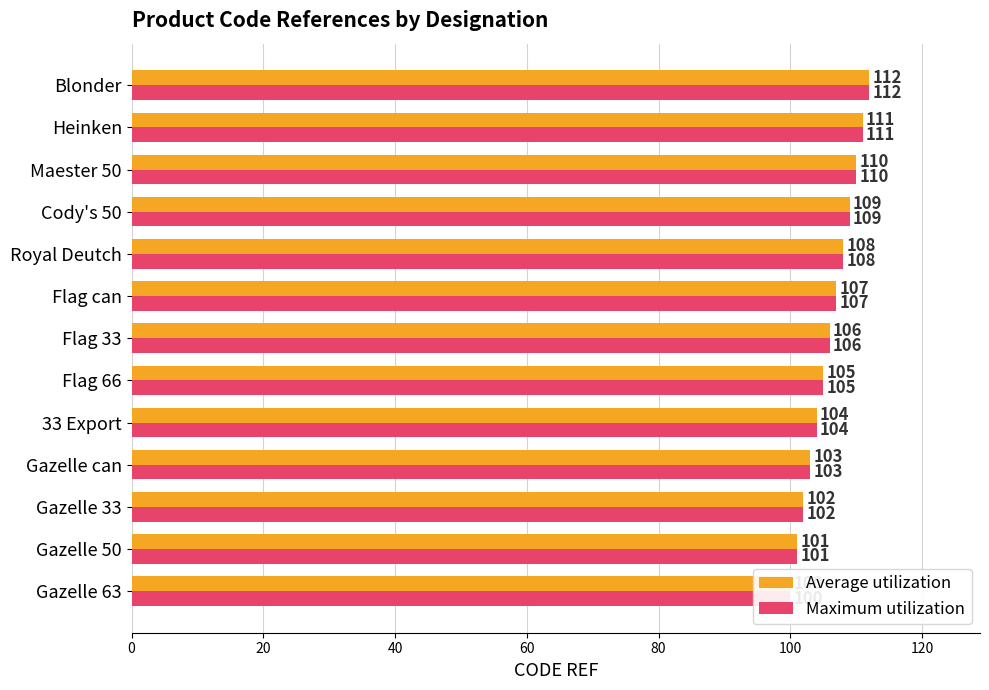

How many data points in Maximum utilization are above 106?

6